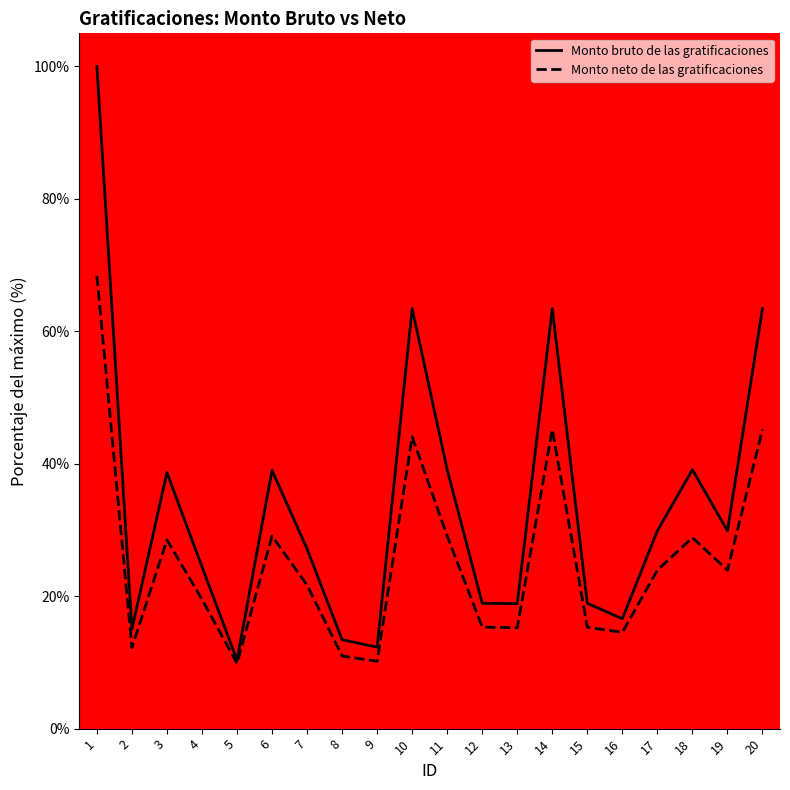

Reading right to left, transcribe all the data shown in this chart.

Monto bruto de las gratificaciones: 63.4	29.9	39.1	29.9	16.6	18.9	63.4	18.9	18.9	39.1	63.4	12.3	13.4	27.1	39.0	10.3	24.4	38.7	15.0	100.0
Monto neto de las gratificaciones: 45.2	23.9	28.8	23.9	14.5	15.3	45.2	15.2	15.3	29.1	44.1	10.2	11.0	21.7	29.1	9.8	19.5	28.5	12.2	68.4